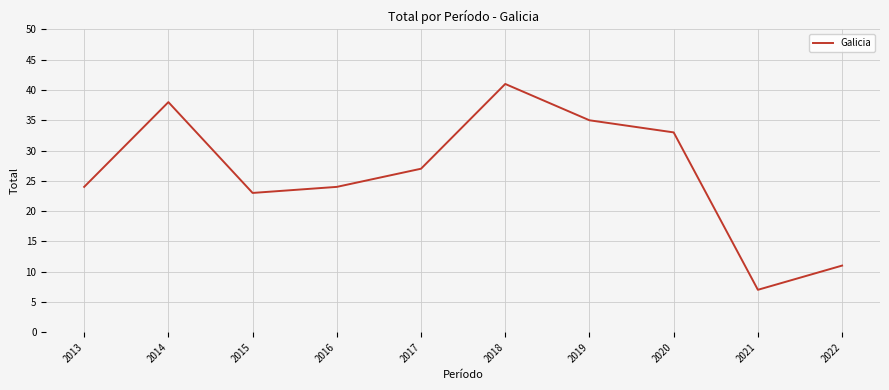

Is it true that the value at 2017 is 12?

False